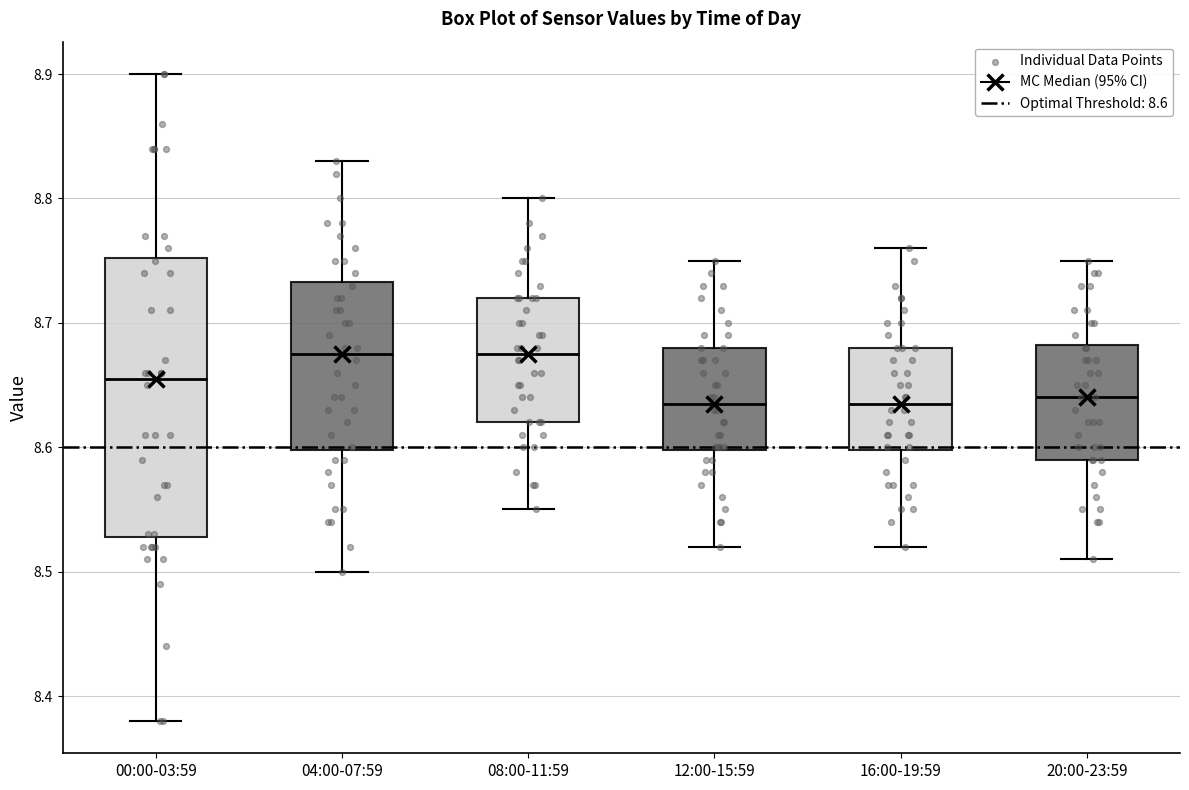

Which box is the tallest, from its lower edge to its upper edge?

00:00-03:59